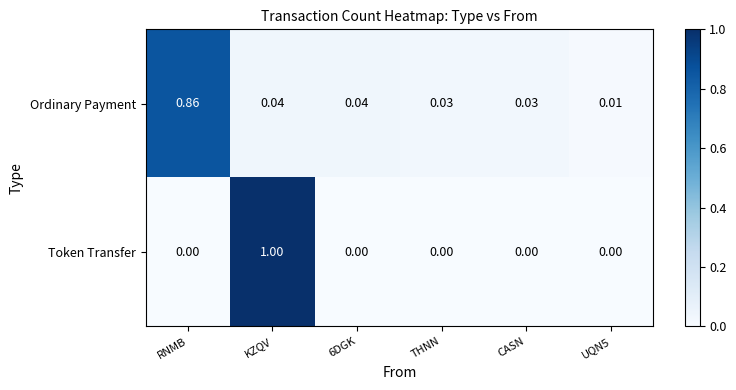

Which category has the highest value across all series?

KZQV